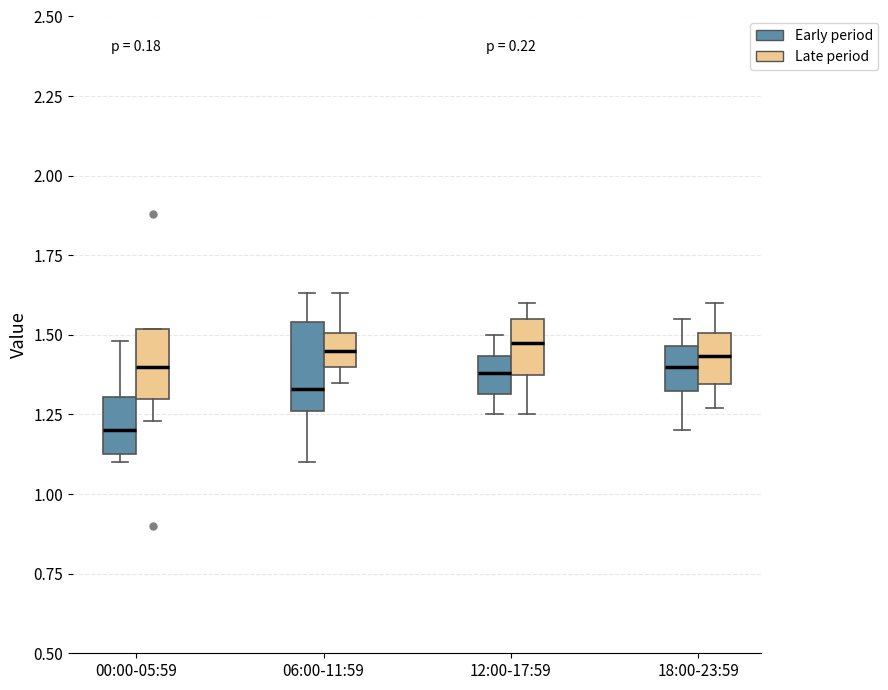

Reading left to right, transcribe this box plot: for each box, give where its median line is, the range the box spans, and where its two whiskers end, as read against the y-axis. The values are not printed on the chart, so give them approximately, as read against the axis.

00:00-05:59 (Early period): median 1.20, box 1.15 to 1.30, whiskers 1.10 to 1.50
00:00-05:59 (Late period): median 1.40, box 1.30 to 1.50, whiskers 1.25 to 1.50
06:00-11:59 (Early period): median 1.35, box 1.25 to 1.55, whiskers 1.10 to 1.65
06:00-11:59 (Late period): median 1.45, box 1.40 to 1.50, whiskers 1.35 to 1.65
12:00-17:59 (Early period): median 1.40, box 1.30 to 1.45, whiskers 1.25 to 1.50
12:00-17:59 (Late period): median 1.50, box 1.35 to 1.55, whiskers 1.25 to 1.60
18:00-23:59 (Early period): median 1.40, box 1.35 to 1.45, whiskers 1.20 to 1.55
18:00-23:59 (Late period): median 1.45, box 1.35 to 1.50, whiskers 1.25 to 1.60